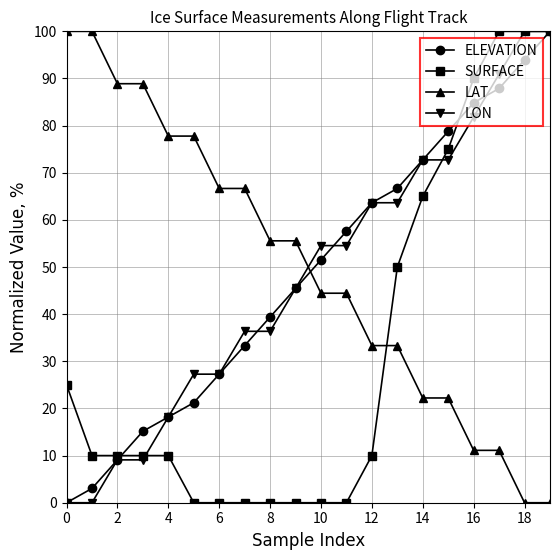

How many lines are shown in the chart?

4